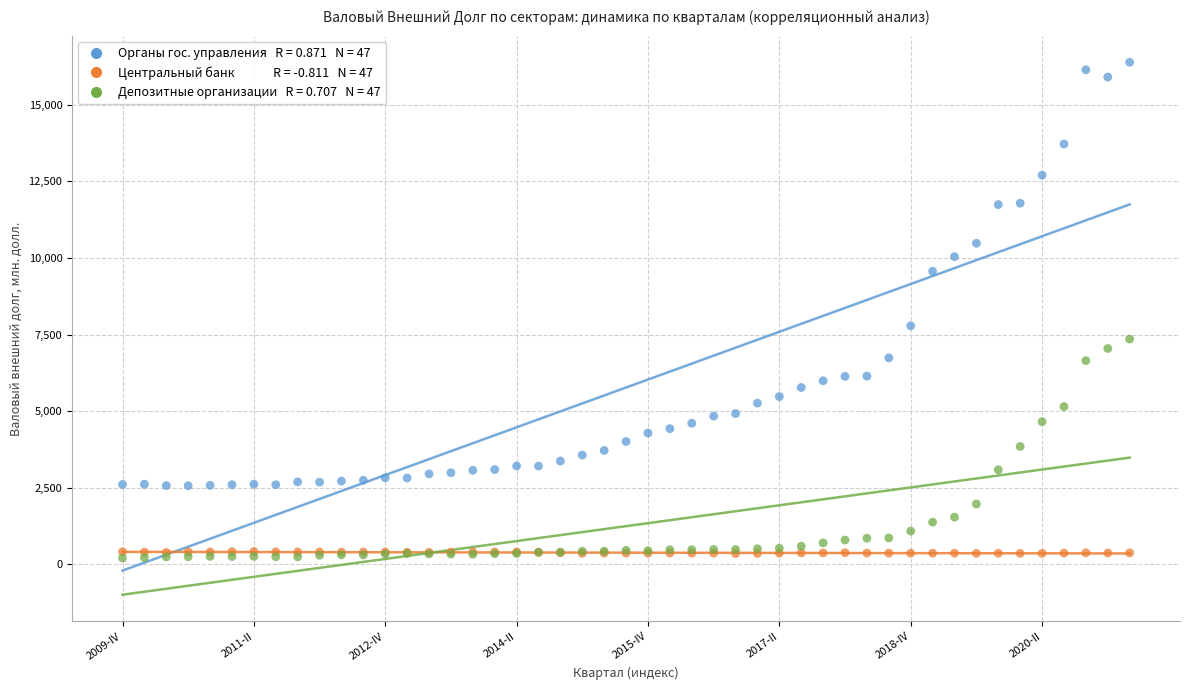

Across all series, what Y value is closest to 8297?

7788.1